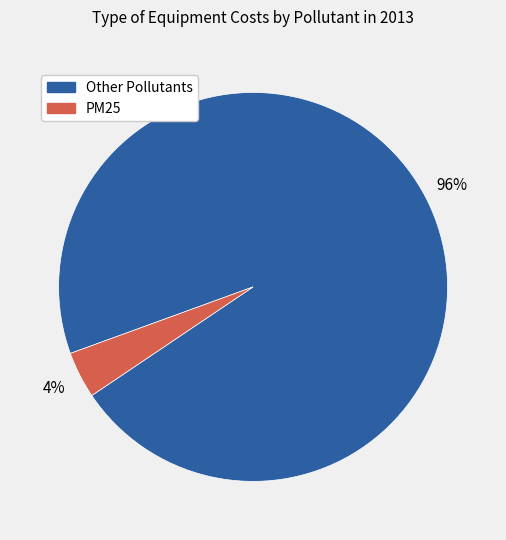

Rank the categories by value from highest to lowest.

Other Pollutants, PM25